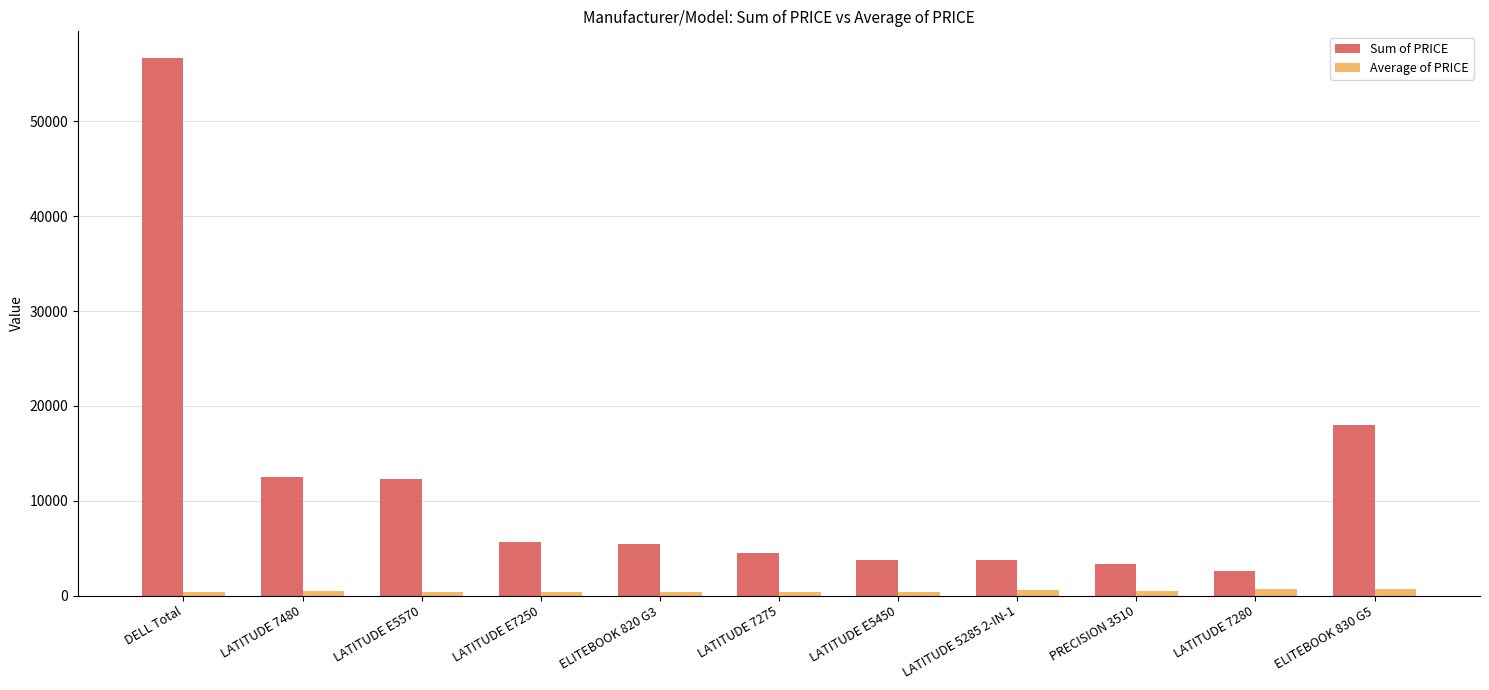

What are all the series names shown in the legend?

Sum of PRICE, Average of PRICE